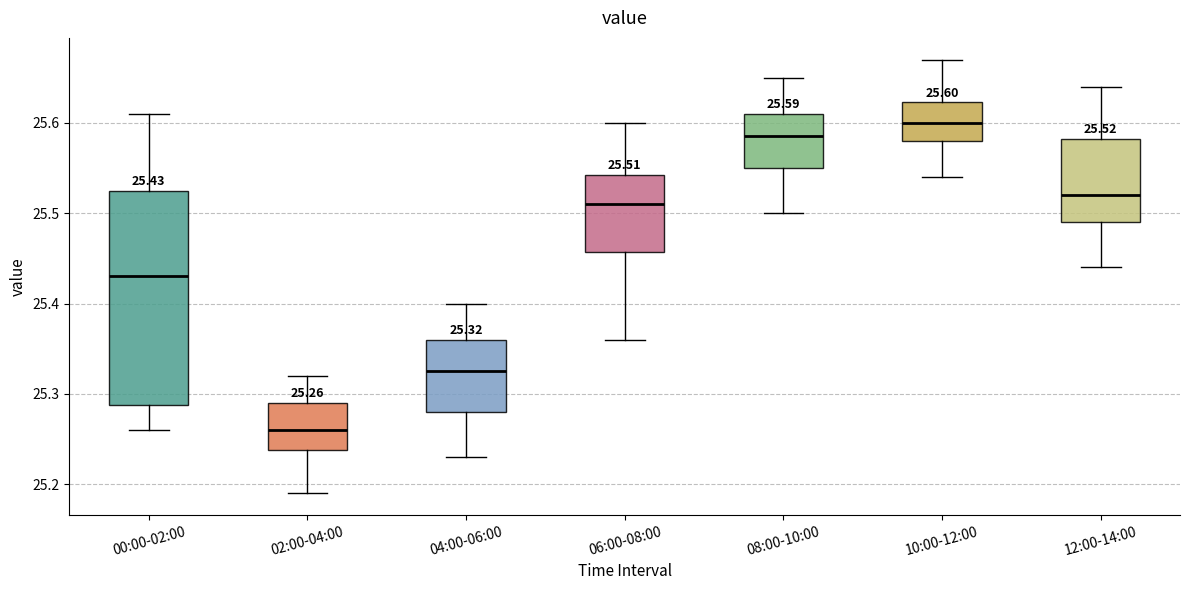

Which box has the lowest median line?

02:00-04:00